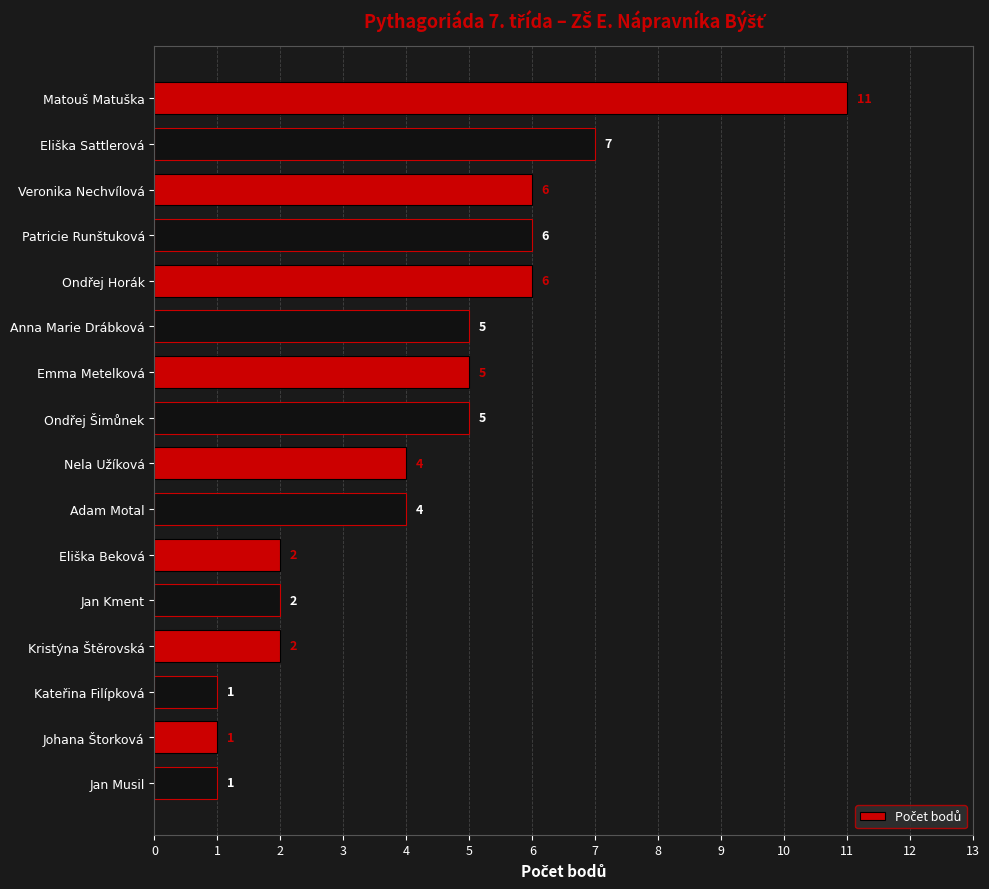

How many data points does each series have?

16